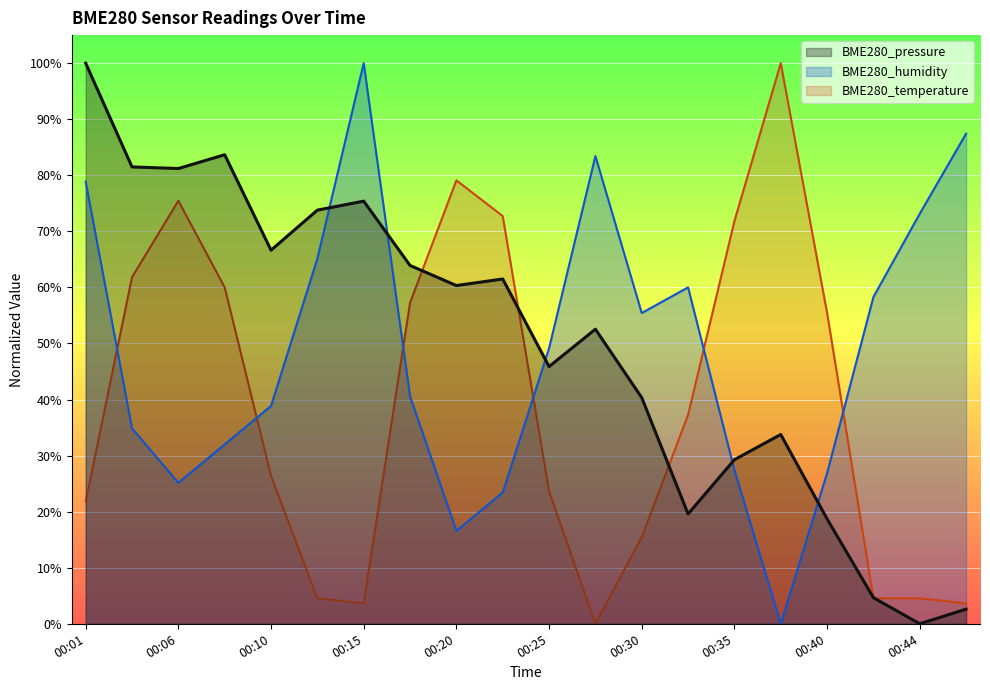

At which category is the sum across all series the highest?

00:01